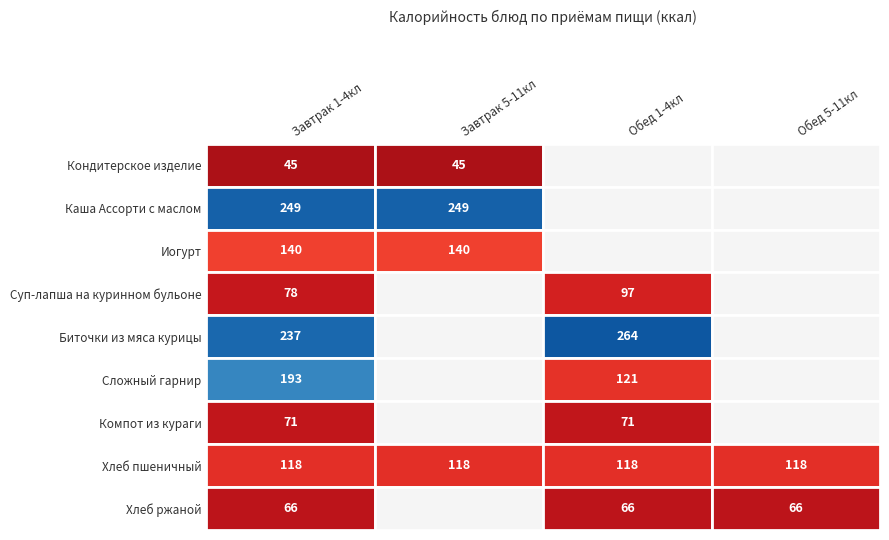

True or false: Иогурт has a value of 140.4 at 1.

True